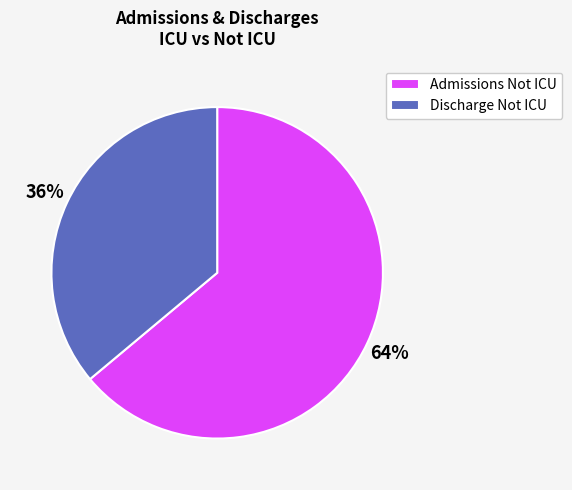

Does Discharge Not ICU account for over 50% of the chart?

No